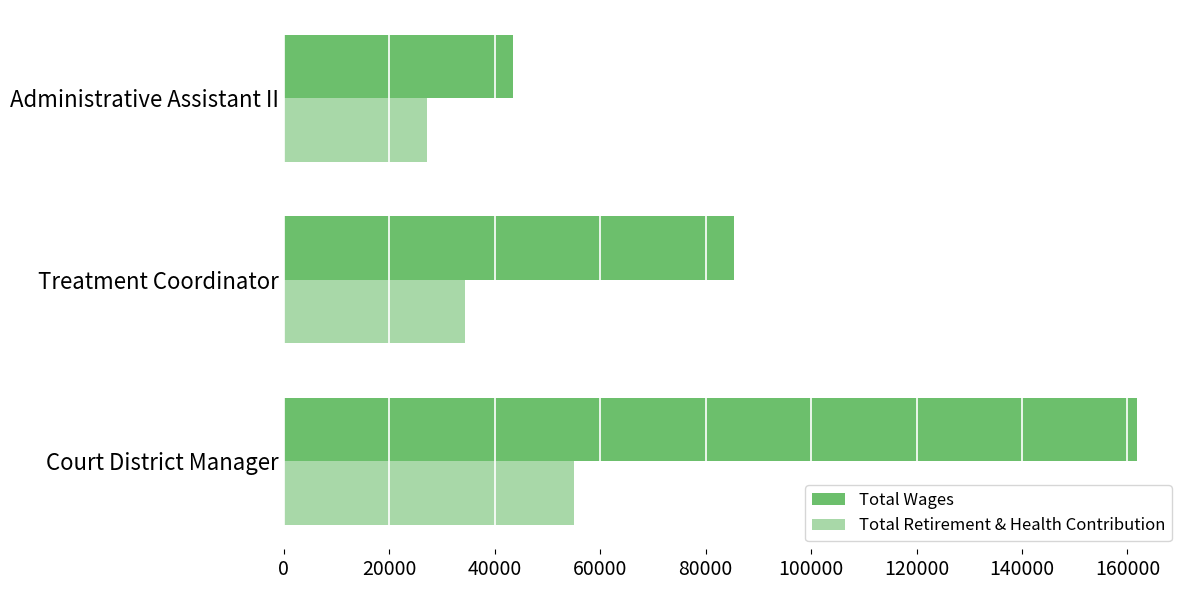

What is the difference between the maximum and minimum values in the Total Retirement & Health Contribution series?

27981